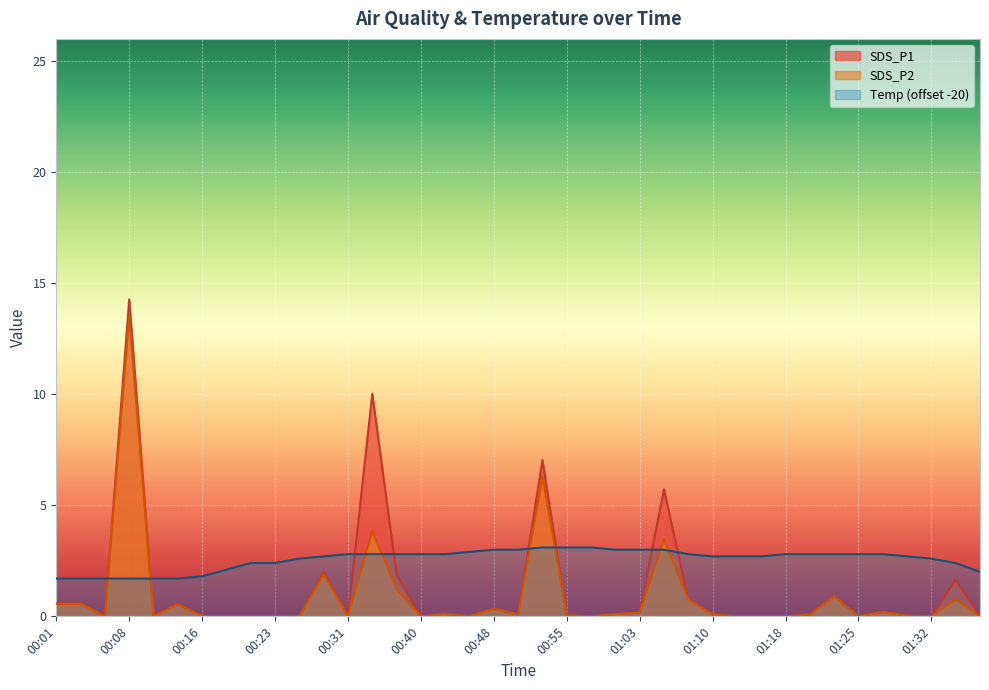

Count the number of data series in this chart.

3